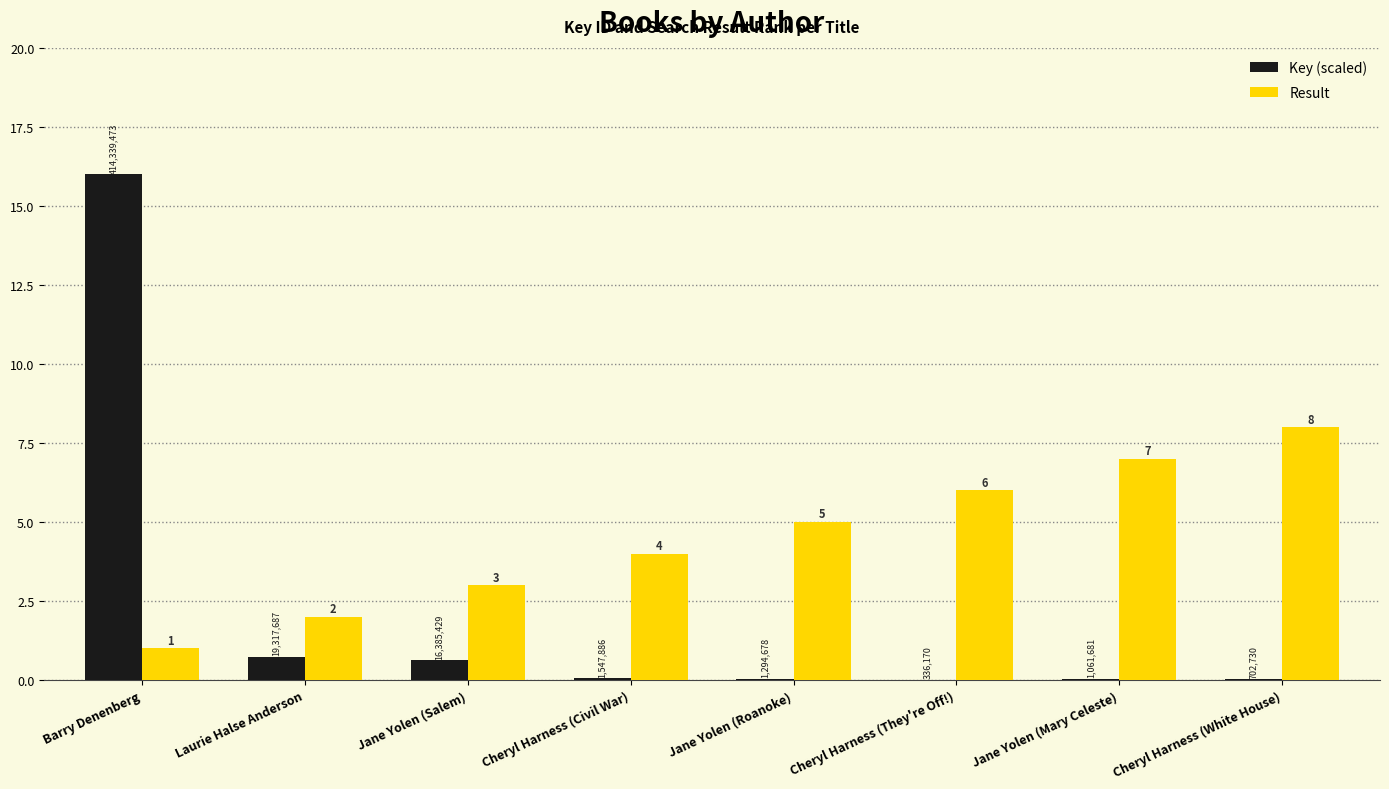

Is it true that Result equals 4.0 at Cheryl Harness (Civil War)?

True